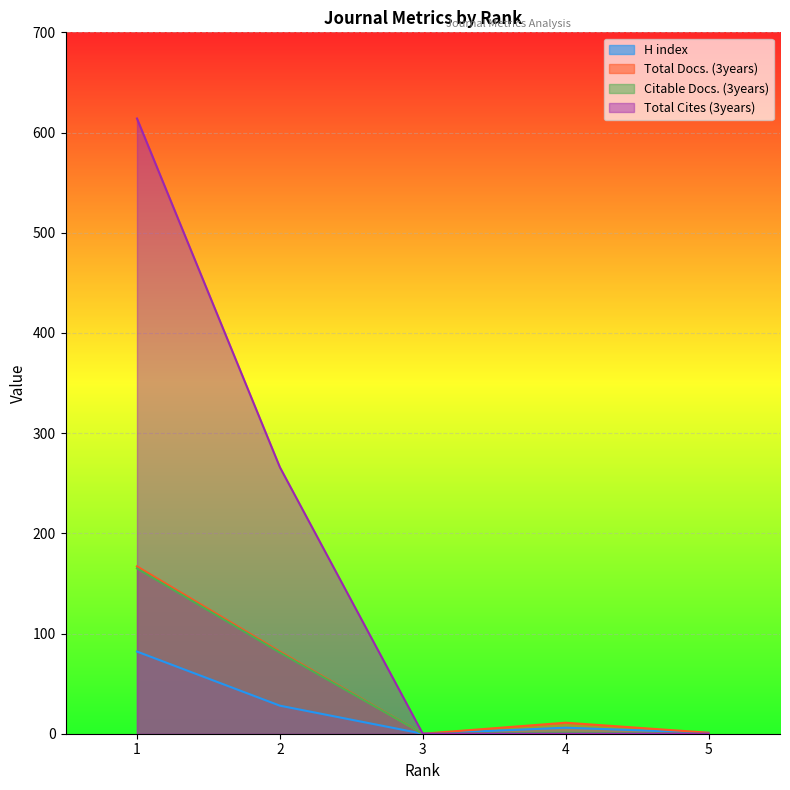

In Citable Docs. (3years), how many points are lower than both neighbors (excluding endpoints)?

1